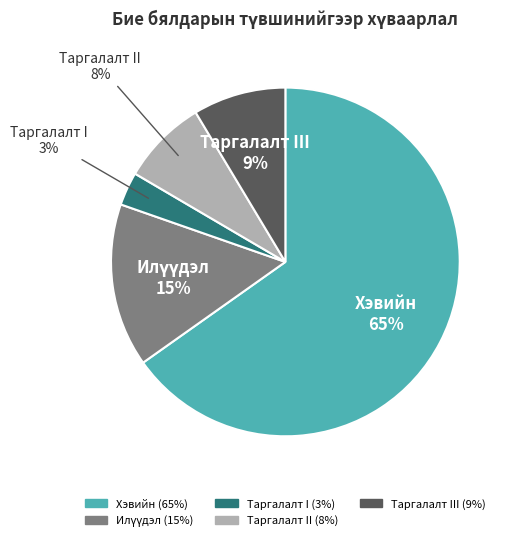

To the nearest percent, what is the average slice percentage?

20%